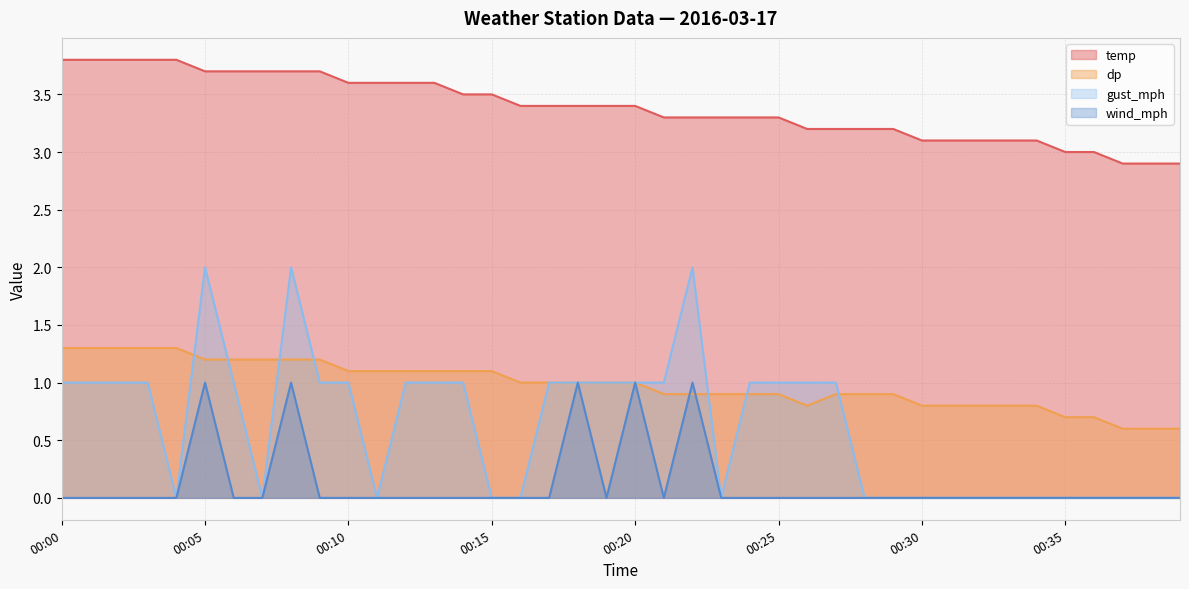

Reading right to left, transcribe all the data shown in this chart.

temp: 00:39=2.9	00:38=2.9	00:37=2.9	00:36=3.0	00:35=3.0	00:34=3.1	00:33=3.1	00:32=3.1	00:31=3.1	00:30=3.1	00:29=3.2	00:28=3.2	00:27=3.2	00:26=3.2	00:25=3.3	00:24=3.3	00:23=3.3	00:22=3.3	00:21=3.3	00:20=3.4	00:19=3.4	00:18=3.4	00:17=3.4	00:16=3.4	00:15=3.5	00:14=3.5	00:13=3.6	00:12=3.6	00:11=3.6	00:10=3.6	00:09=3.7	00:08=3.7	00:07=3.7	00:06=3.7	00:05=3.7	00:04=3.8	00:03=3.8	00:02=3.8	00:01=3.8	00:00=3.8
dp: 00:39=0.6	00:38=0.6	00:37=0.6	00:36=0.7	00:35=0.7	00:34=0.8	00:33=0.8	00:32=0.8	00:31=0.8	00:30=0.8	00:29=0.9	00:28=0.9	00:27=0.9	00:26=0.8	00:25=0.9	00:24=0.9	00:23=0.9	00:22=0.9	00:21=0.9	00:20=1.0	00:19=1.0	00:18=1.0	00:17=1.0	00:16=1.0	00:15=1.1	00:14=1.1	00:13=1.1	00:12=1.1	00:11=1.1	00:10=1.1	00:09=1.2	00:08=1.2	00:07=1.2	00:06=1.2	00:05=1.2	00:04=1.3	00:03=1.3	00:02=1.3	00:01=1.3	00:00=1.3
wind_mph: 00:39=0.0	00:38=0.0	00:37=0.0	00:36=0.0	00:35=0.0	00:34=0.0	00:33=0.0	00:32=0.0	00:31=0.0	00:30=0.0	00:29=0.0	00:28=0.0	00:27=0.0	00:26=0.0	00:25=0.0	00:24=0.0	00:23=0.0	00:22=1.0	00:21=0.0	00:20=1.0	00:19=0.0	00:18=1.0	00:17=0.0	00:16=0.0	00:15=0.0	00:14=0.0	00:13=0.0	00:12=0.0	00:11=0.0	00:10=0.0	00:09=0.0	00:08=1.0	00:07=0.0	00:06=0.0	00:05=1.0	00:04=0.0	00:03=0.0	00:02=0.0	00:01=0.0	00:00=0.0
gust_mph: 00:39=0.0	00:38=0.0	00:37=0.0	00:36=0.0	00:35=0.0	00:34=0.0	00:33=0.0	00:32=0.0	00:31=0.0	00:30=0.0	00:29=0.0	00:28=0.0	00:27=1.0	00:26=1.0	00:25=1.0	00:24=1.0	00:23=0.0	00:22=2.0	00:21=1.0	00:20=1.0	00:19=1.0	00:18=1.0	00:17=1.0	00:16=0.0	00:15=0.0	00:14=1.0	00:13=1.0	00:12=1.0	00:11=0.0	00:10=1.0	00:09=1.0	00:08=2.0	00:07=0.0	00:06=1.0	00:05=2.0	00:04=0.0	00:03=1.0	00:02=1.0	00:01=1.0	00:00=1.0